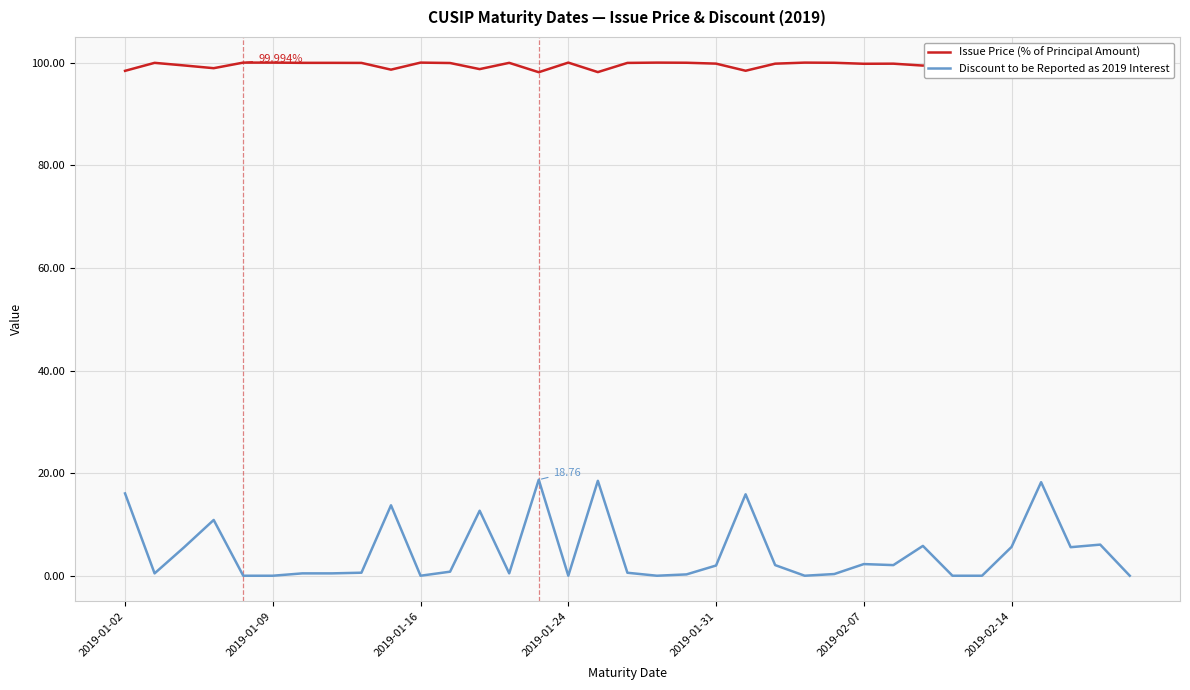

How many values in the Issue Price (% of Principal Amount) series exceed 99?

27